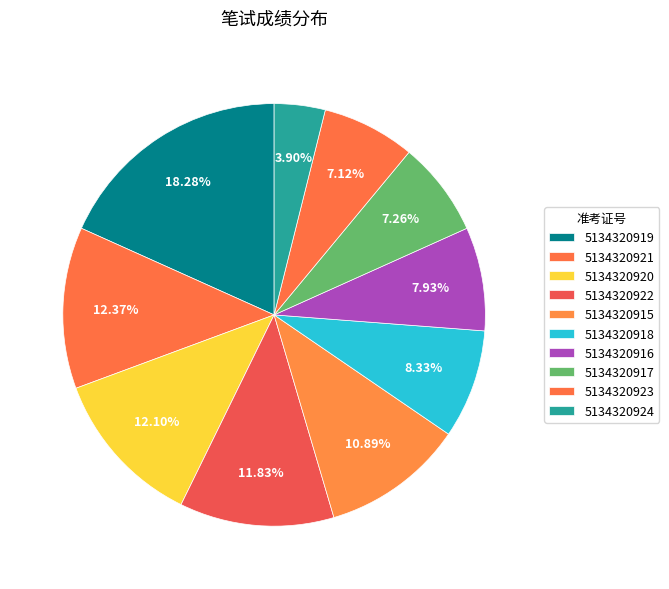

Is the sum of 5134320920 and 5134320921 greater than half?

No